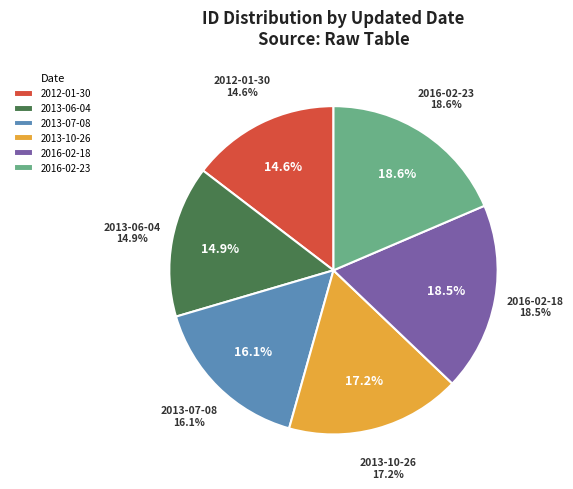

Does 2013-10-26 account for over 50% of the chart?

No